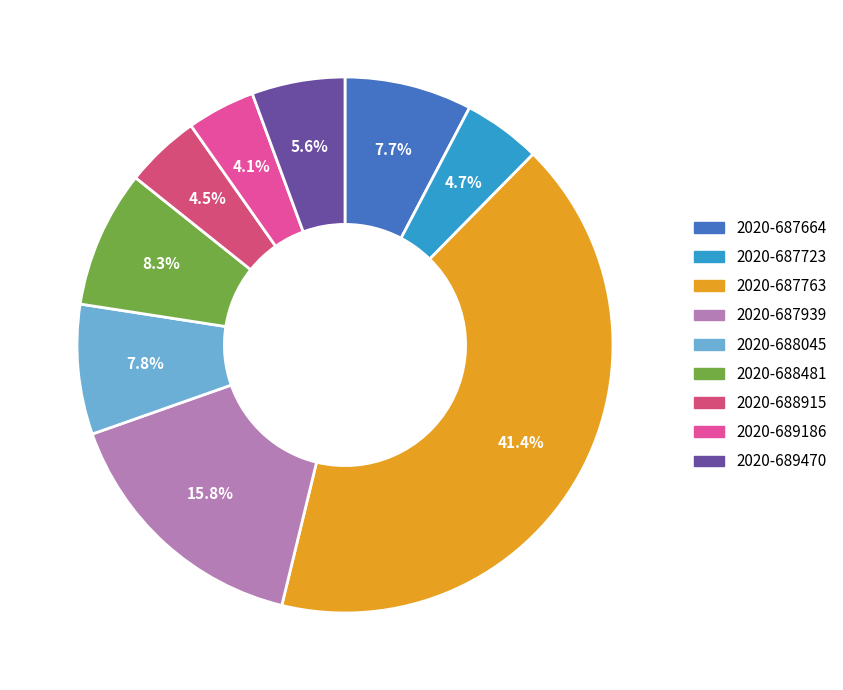

The 2020-687664 slice represents 1% of the pie. True or false?

False